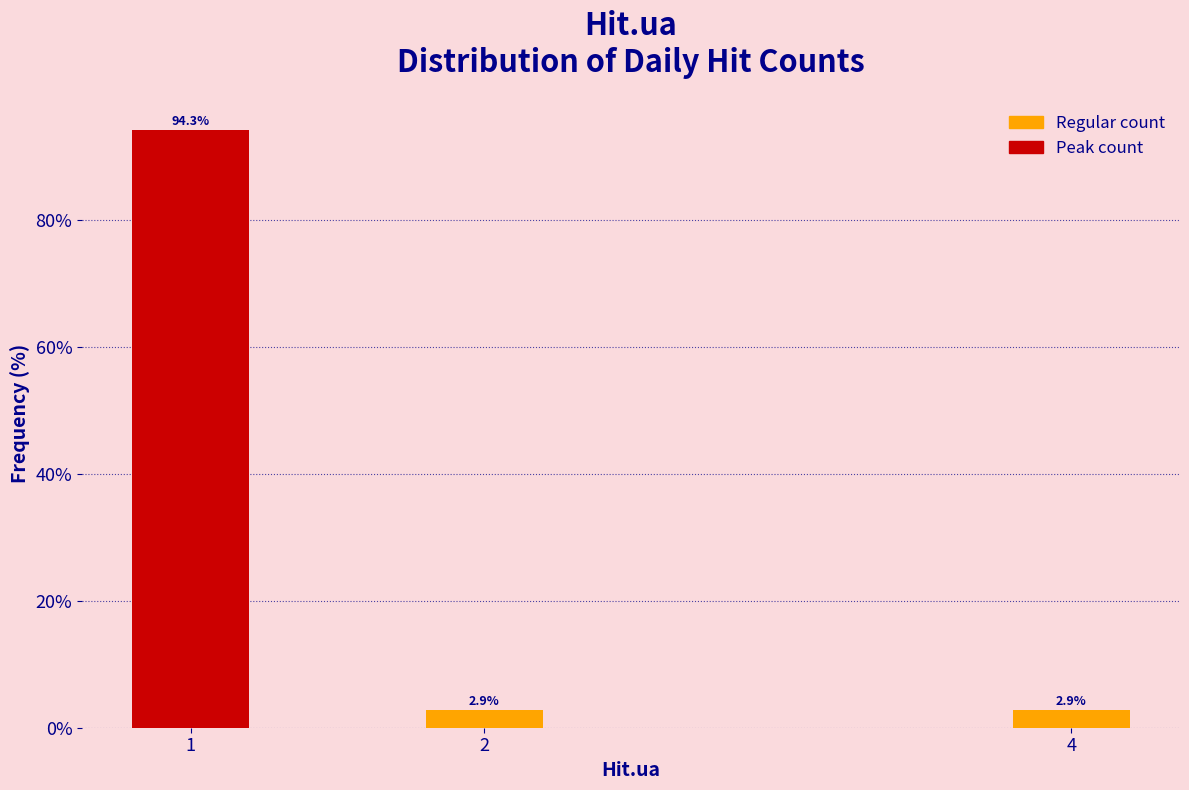

Reading right to left, what are all the values shown in this chart?

2.9	2.9	94.3